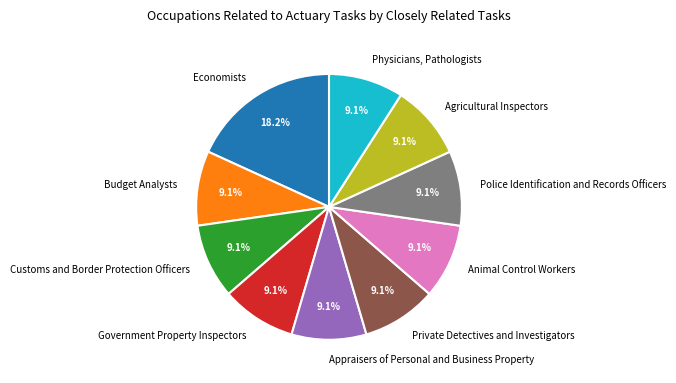

True or false: Budget Analysts accounts for 9% of the total.

True